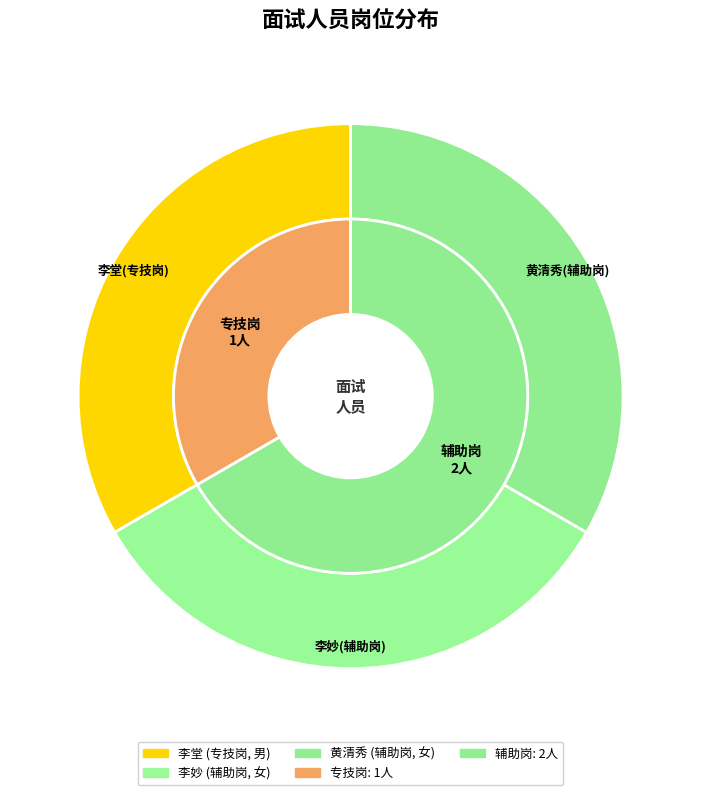

What is the majority slice?

辅助岗